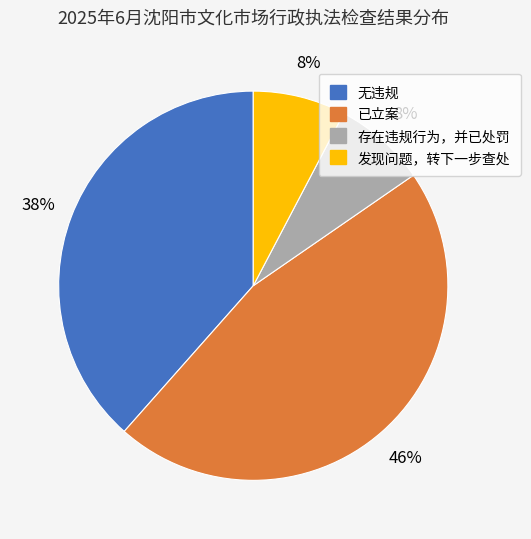

Do 无违规 and 已立案 together represent more than half of the pie?

Yes